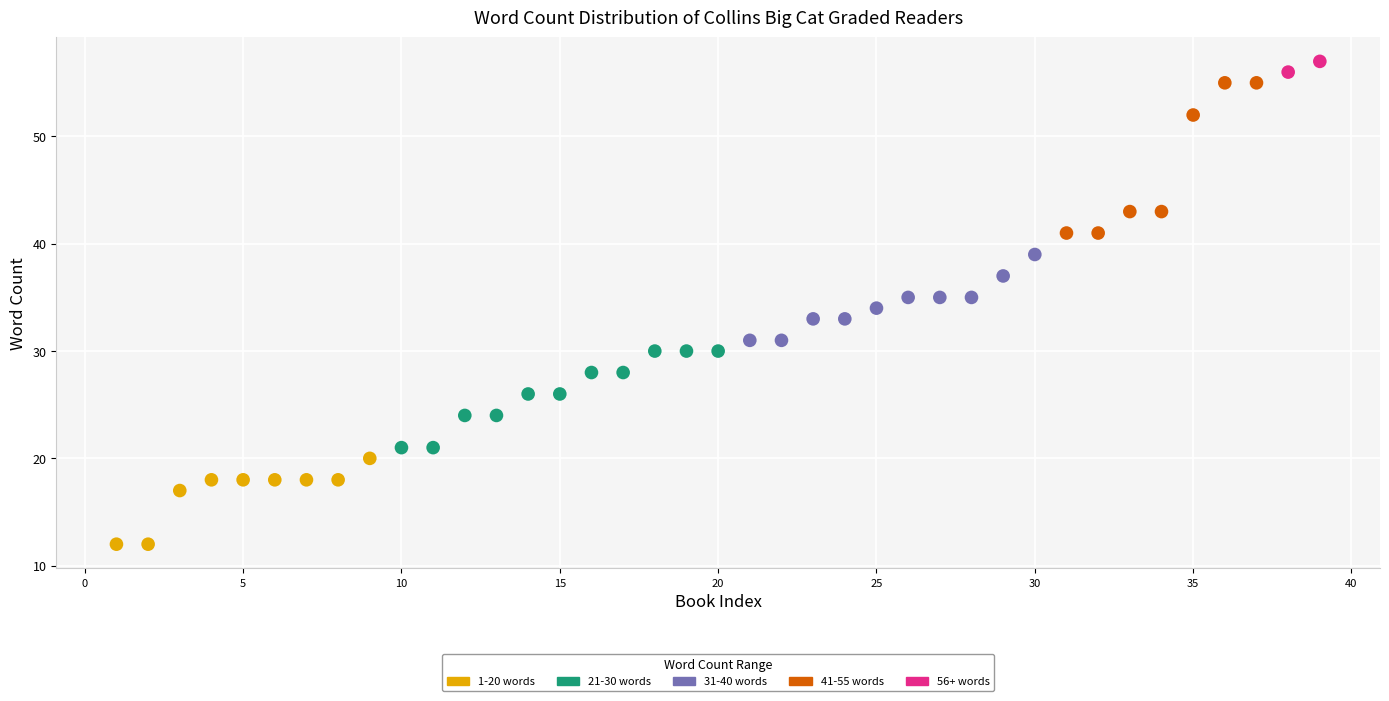

What is the range of X values (max minus min)?

38